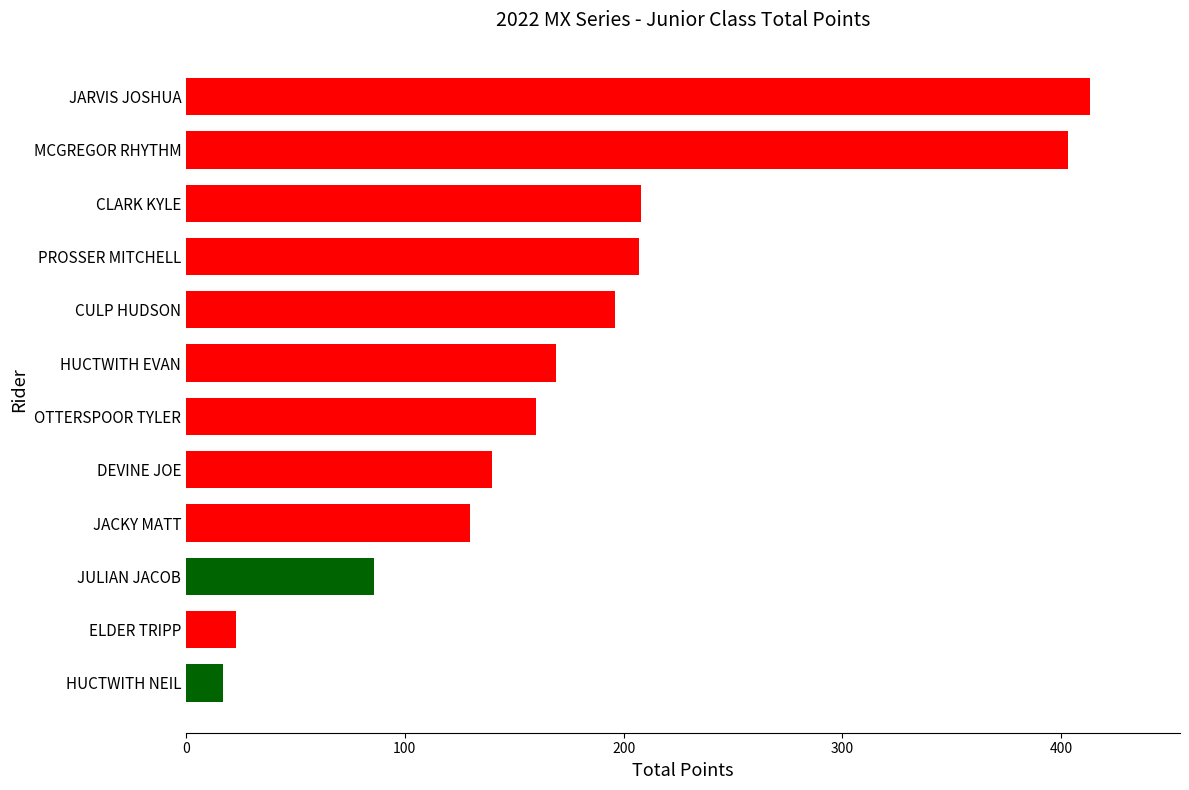

Which has a higher value, DEVINE JOE or MCGREGOR RHYTHM?

MCGREGOR RHYTHM